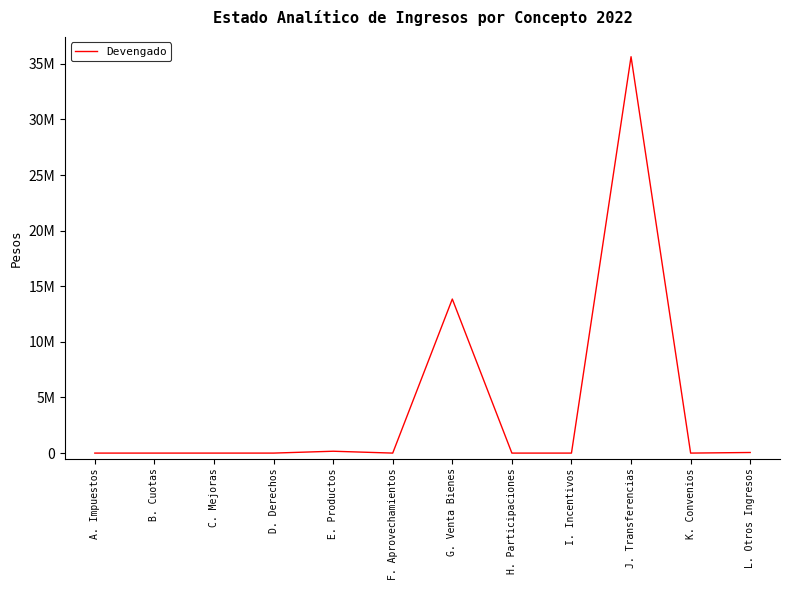

What is the average value?

4142454.6